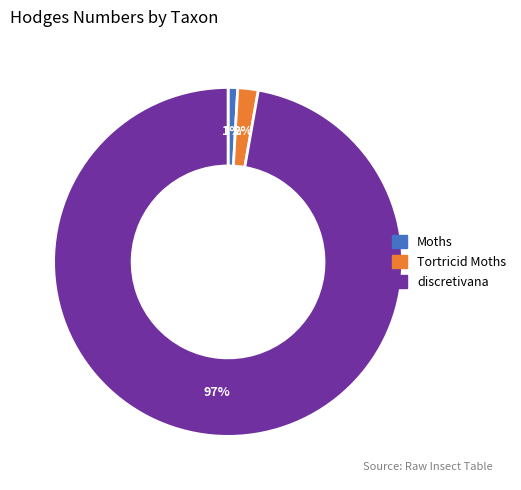

Is the sum of discretivana and Tortricid Moths greater than half?

Yes